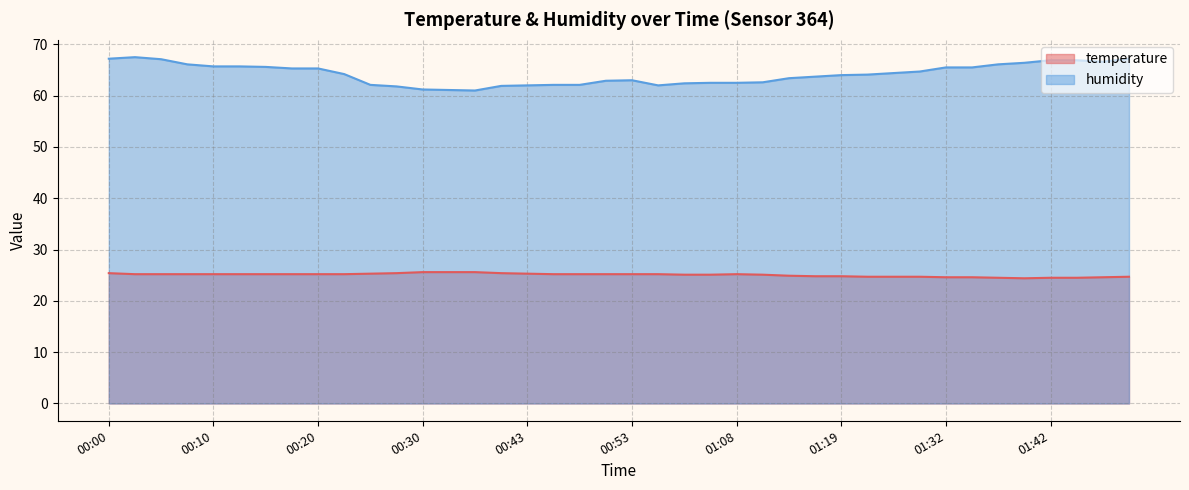

Between 00:10 and 01:27, which is larger?

00:10